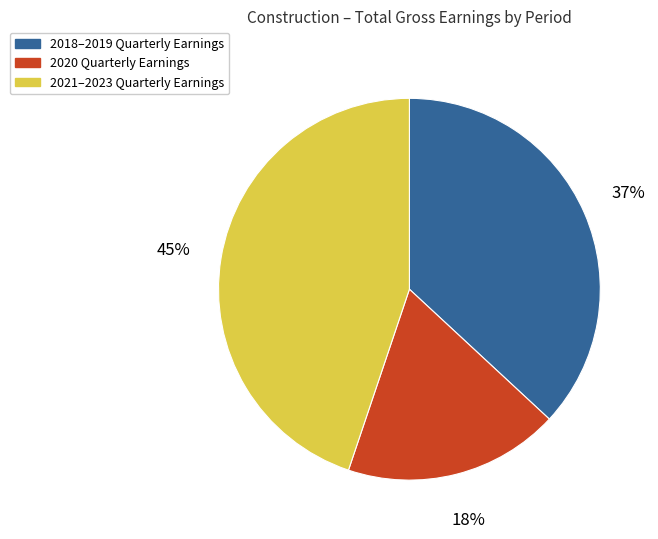

What percentage is the 2018–2019 Quarterly Earnings slice, to the nearest percent?

37%